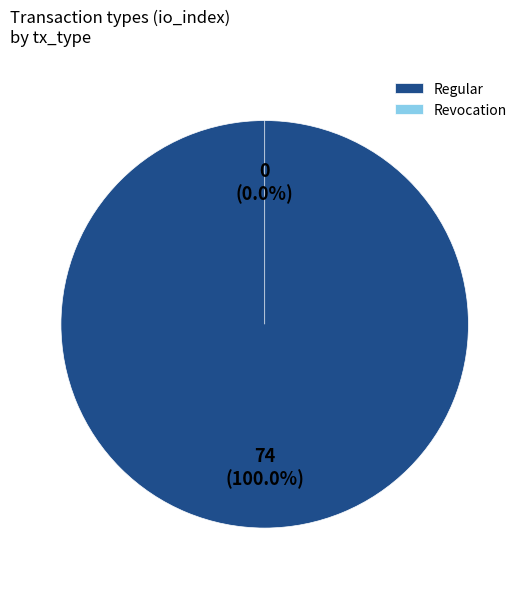

Which category has the biggest portion of the pie?

Regular